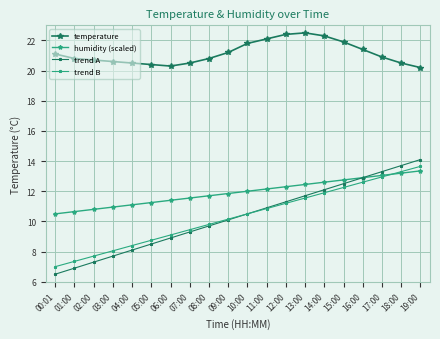

Between which two adjacent categories do humidity (scaled) and trend B first intersect?

17:00 and 18:00